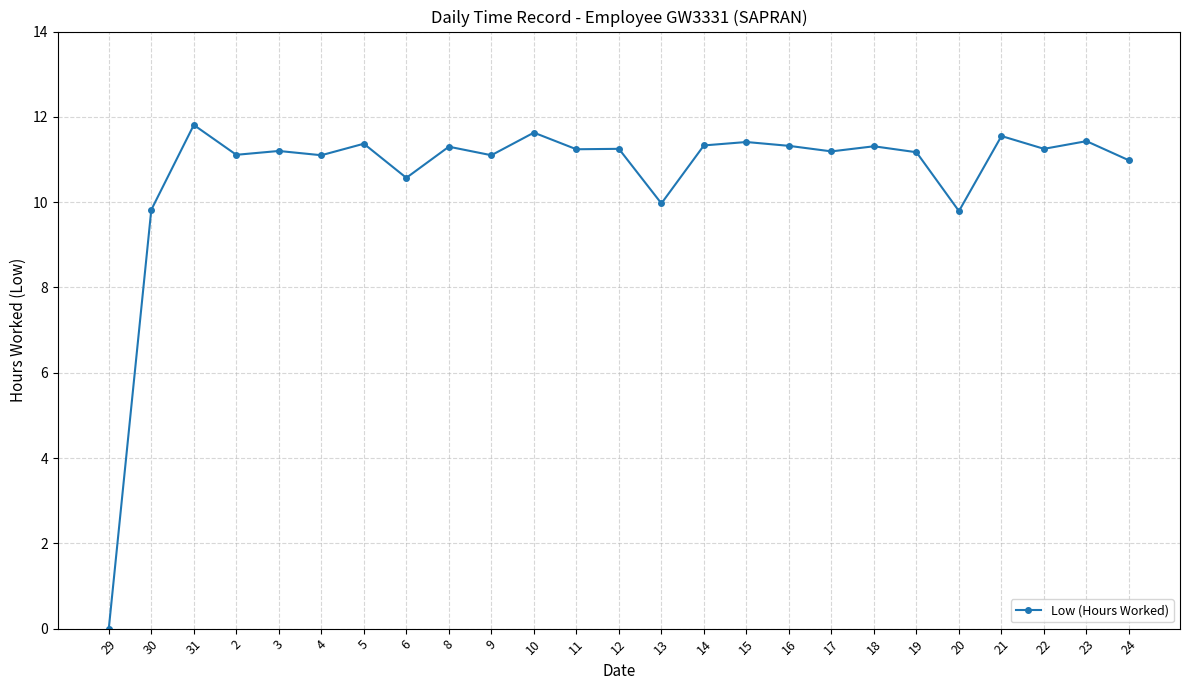

How many categories are shown in the chart?

25